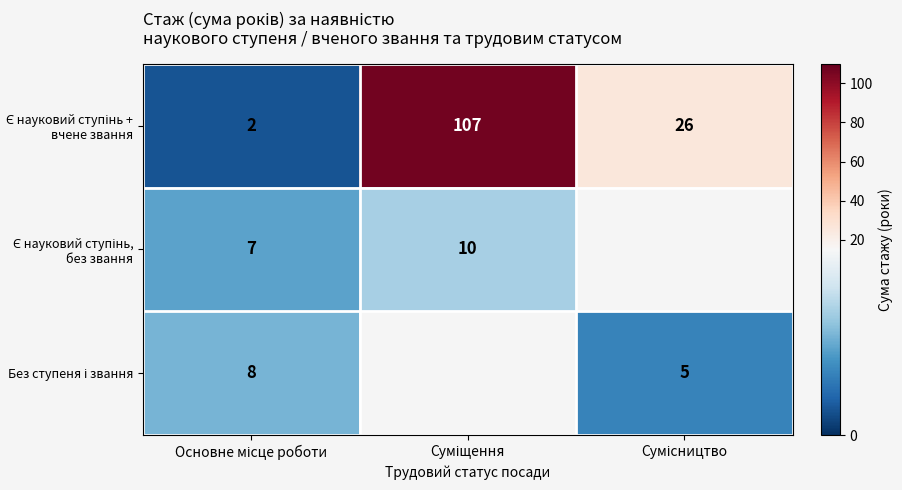

What is the spread (max minus min) of values at Сумісництво?

21.0